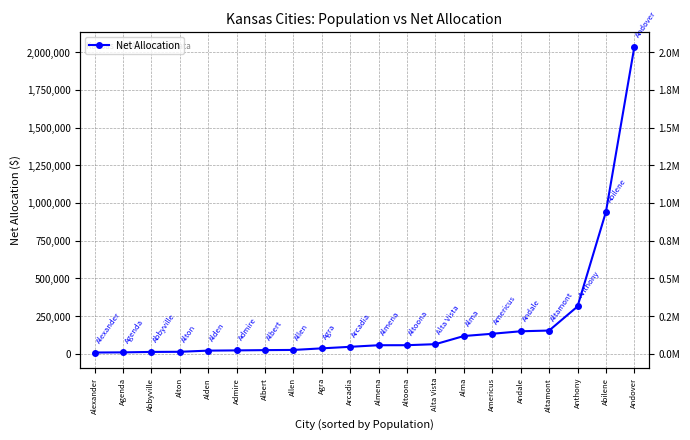

The chart shows a value of 21542.3 at Alden. True or false?

True